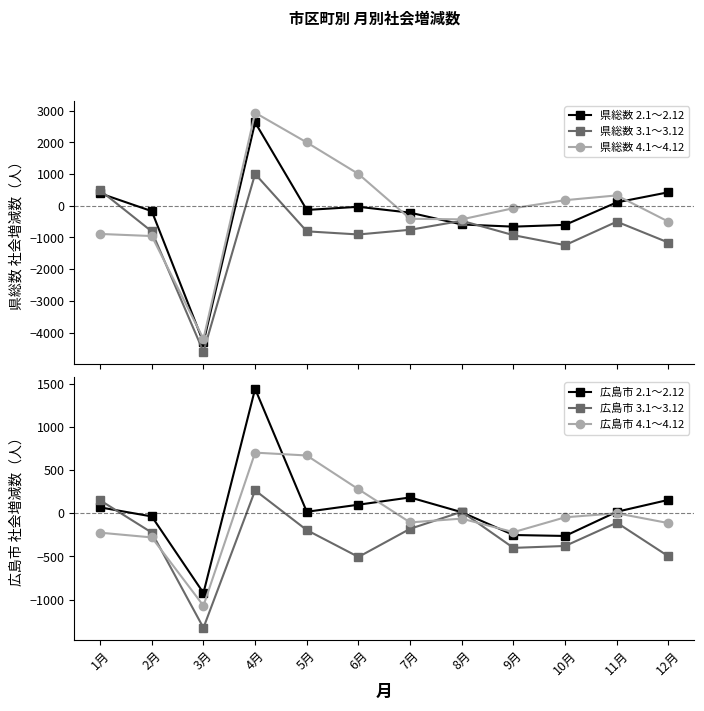

How many lines are shown in the chart?

6